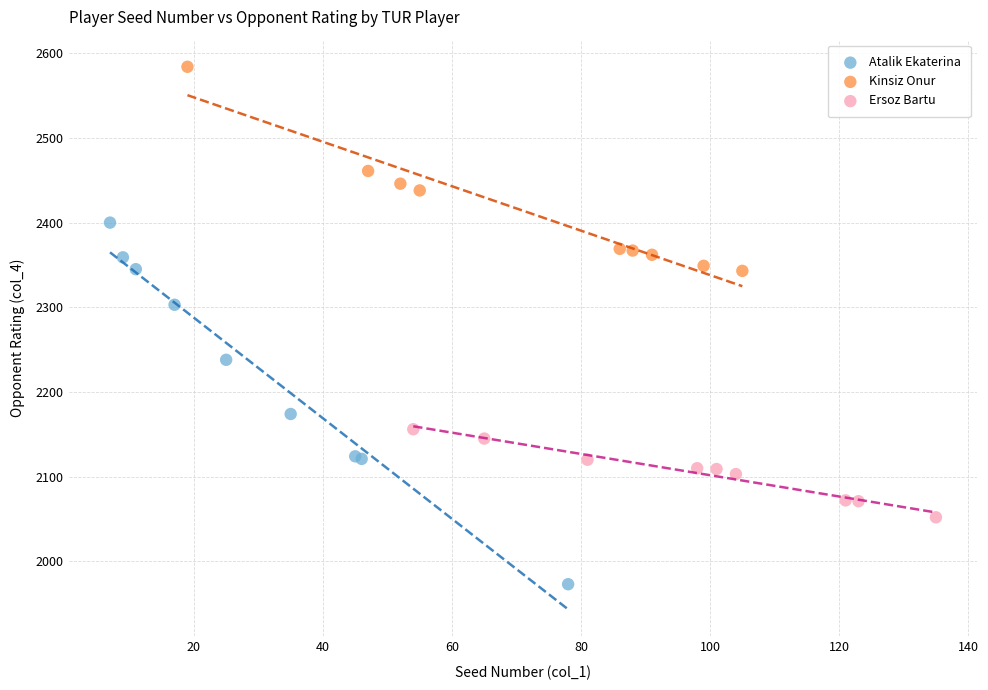

Which series has the widest spread of Y values?

Atalik Ekaterina